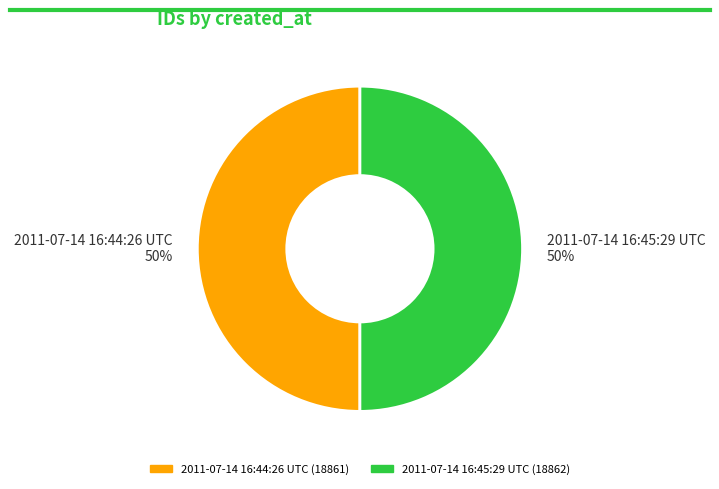

Count the number of slices in the pie.

2